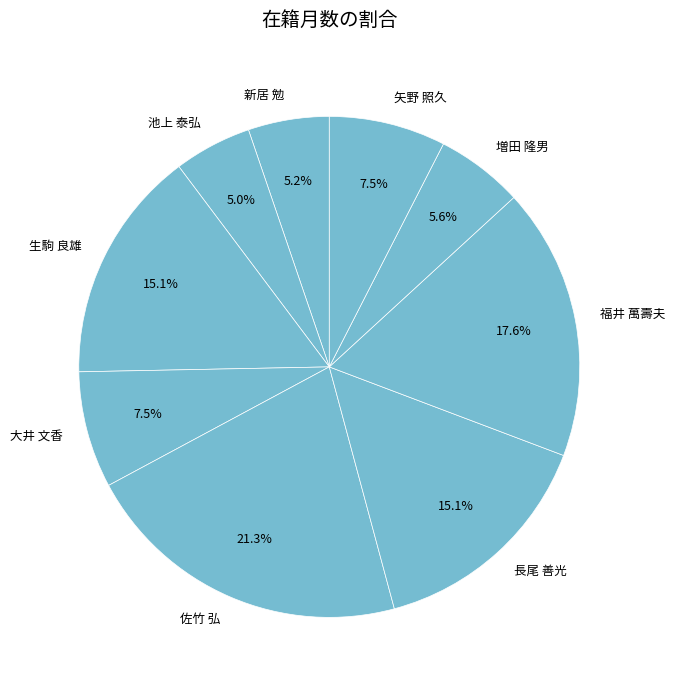

What is the ratio of the value at 生駒 良雄 to the value at 増田 隆男?

2.7